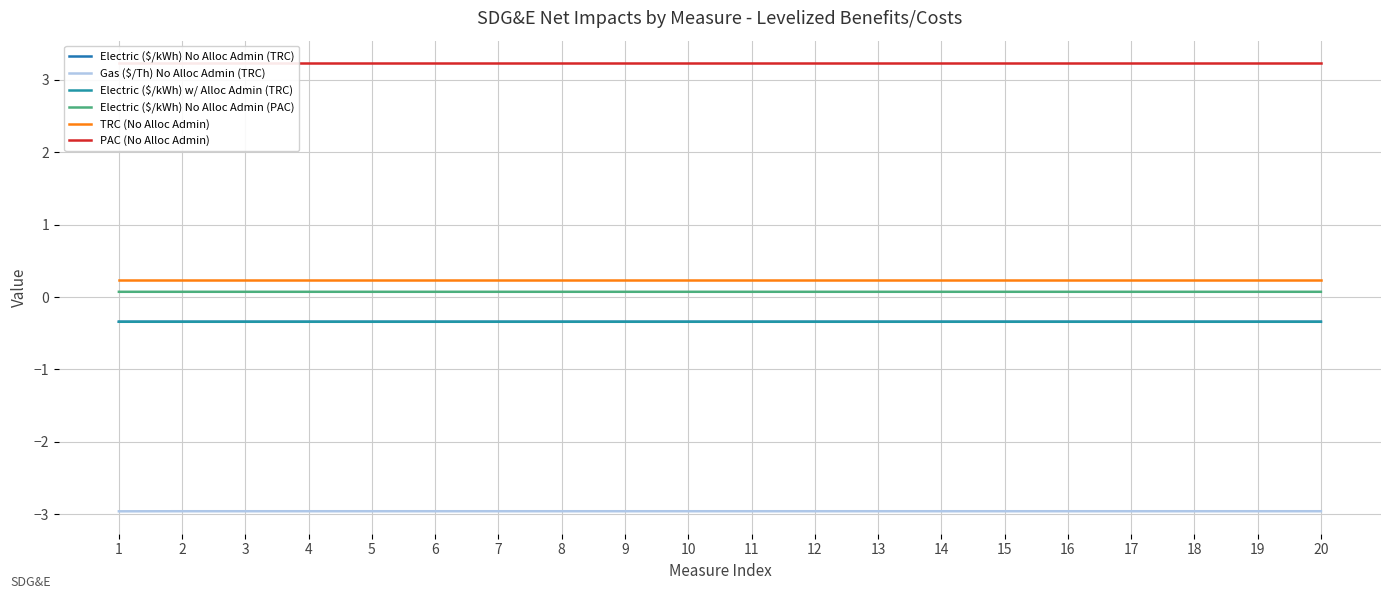

The value of TRC (No Alloc Admin) at 13 is 0.2. True or false?

True